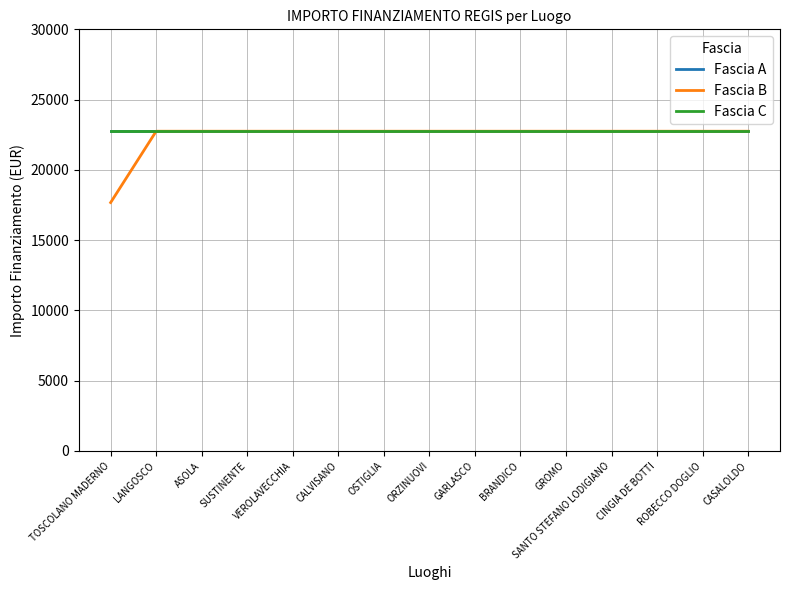

Does the chart have visible grid lines?

Yes